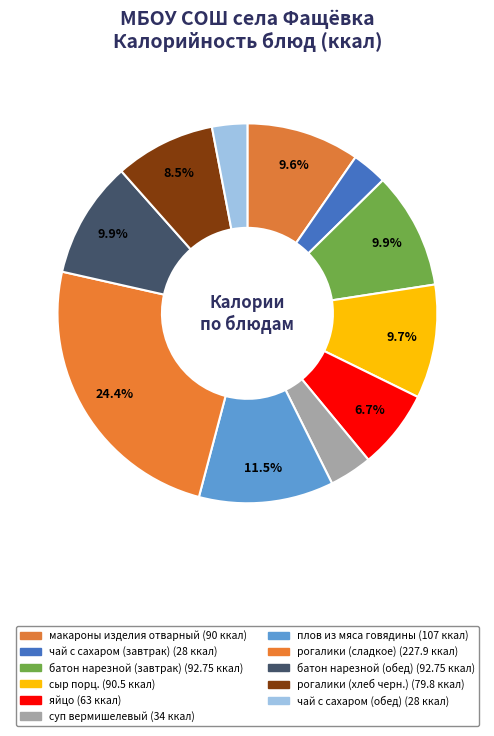

What is the ratio of the value at чай с сахаром (обед) to the value at плов из мяса говядины?

0.3